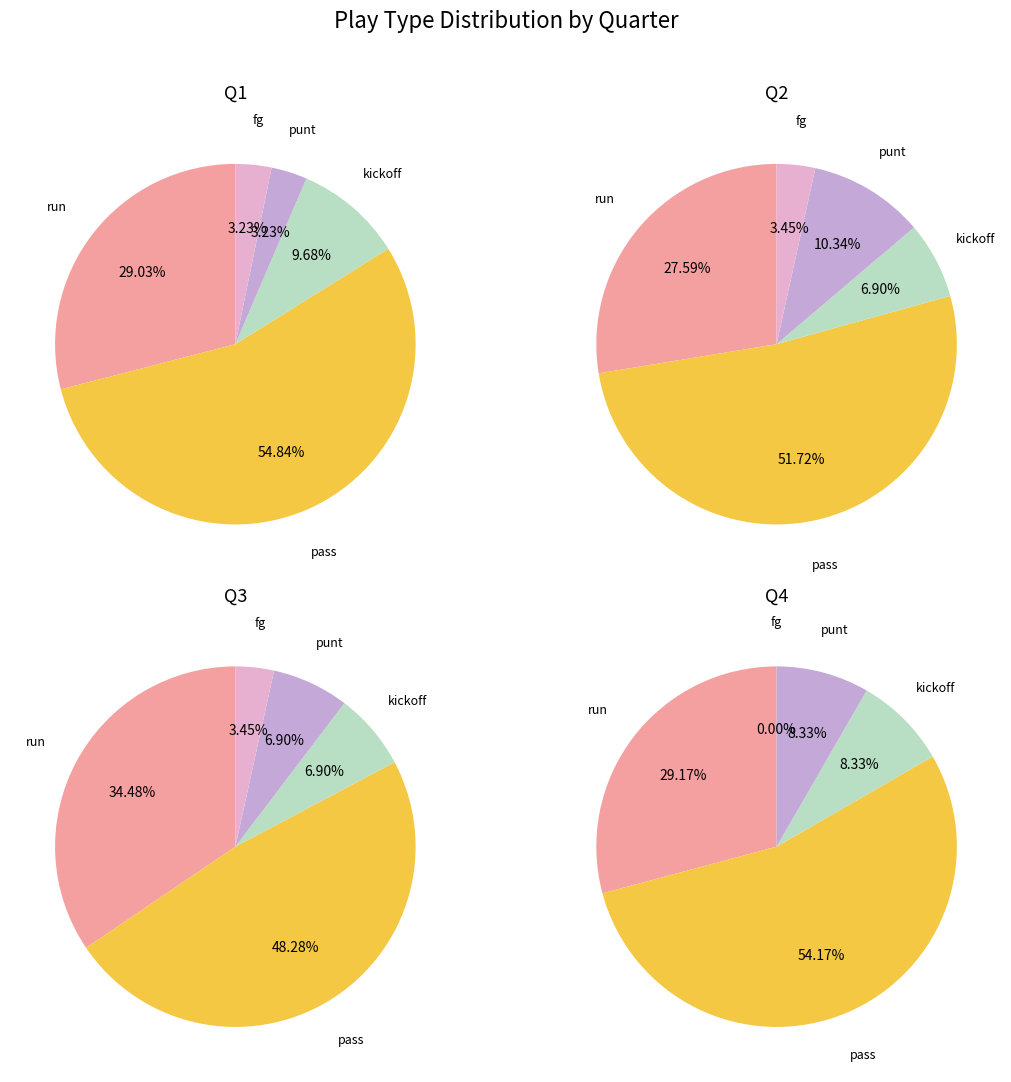

Is the sum of run and pass greater than half?

Yes